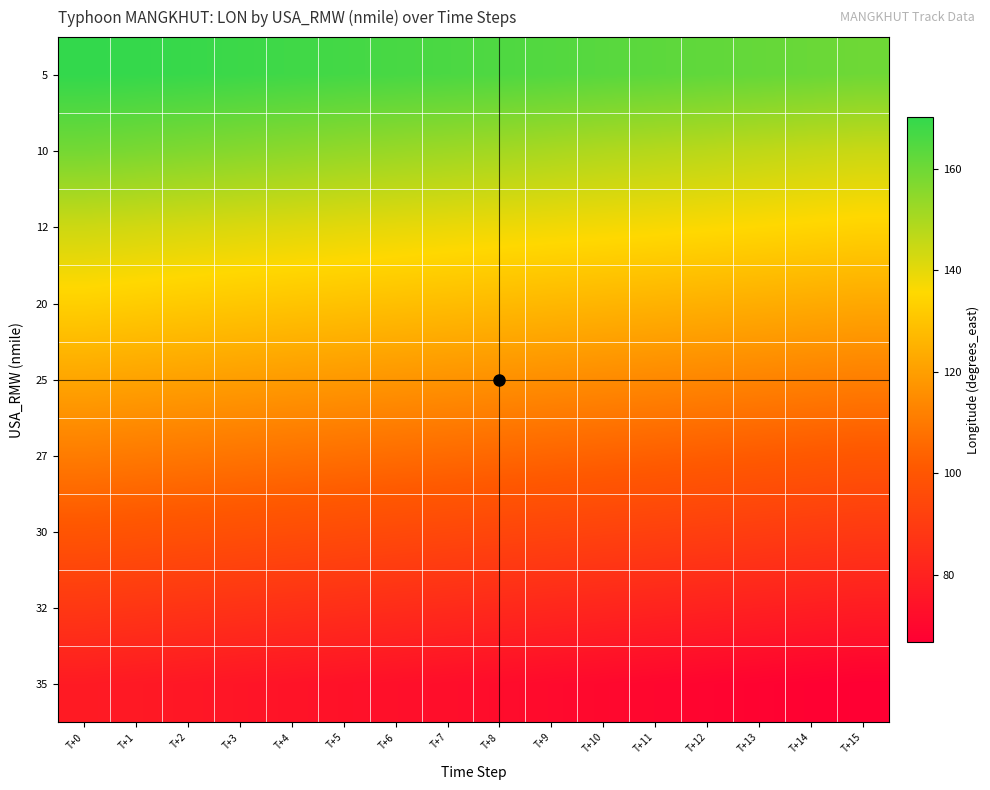

At which category is the sum across all series the highest?

T+0